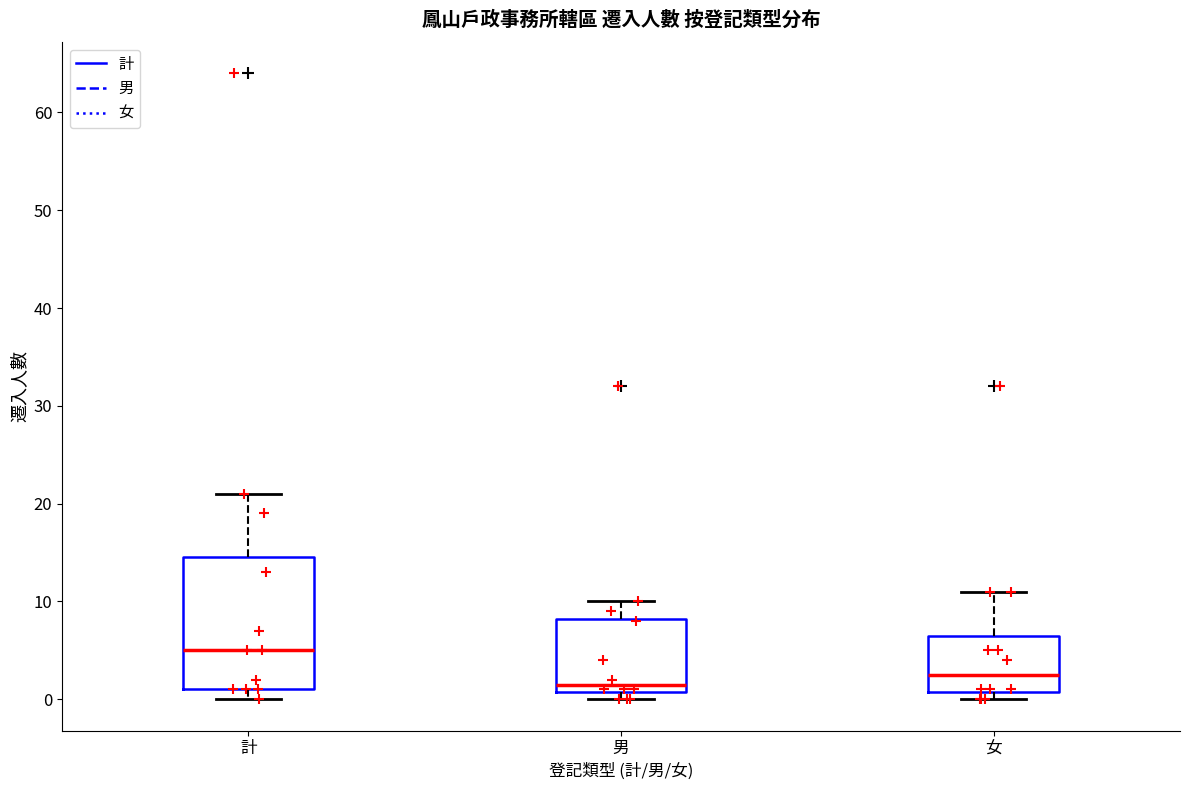

Where does the upper whisker of the box for 計 end on the y-axis? The values are not printed on the chart, so give them approximately, as read against the axis.

21